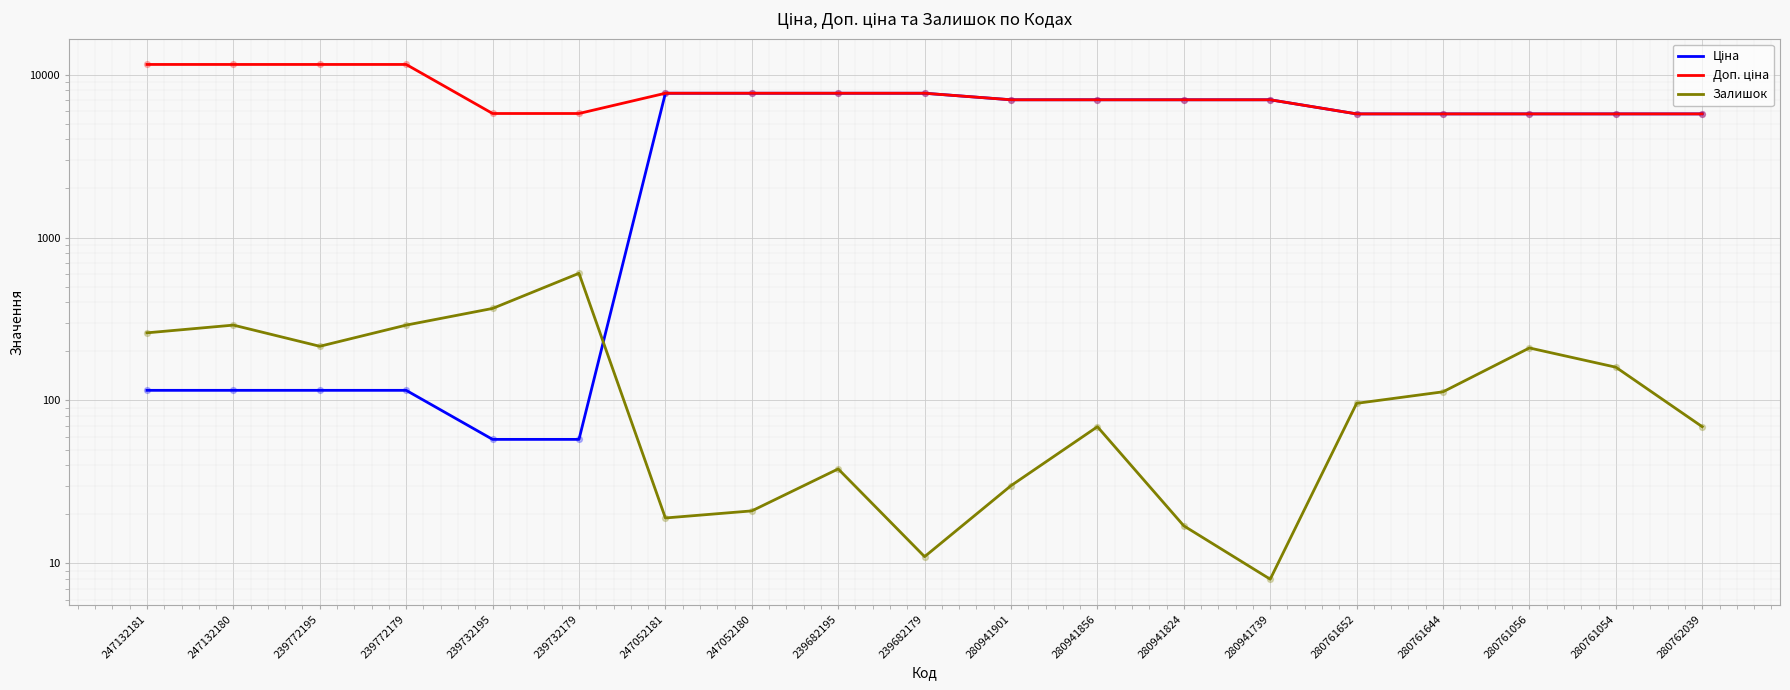

At which category is the sum across all series the highest?

239682195